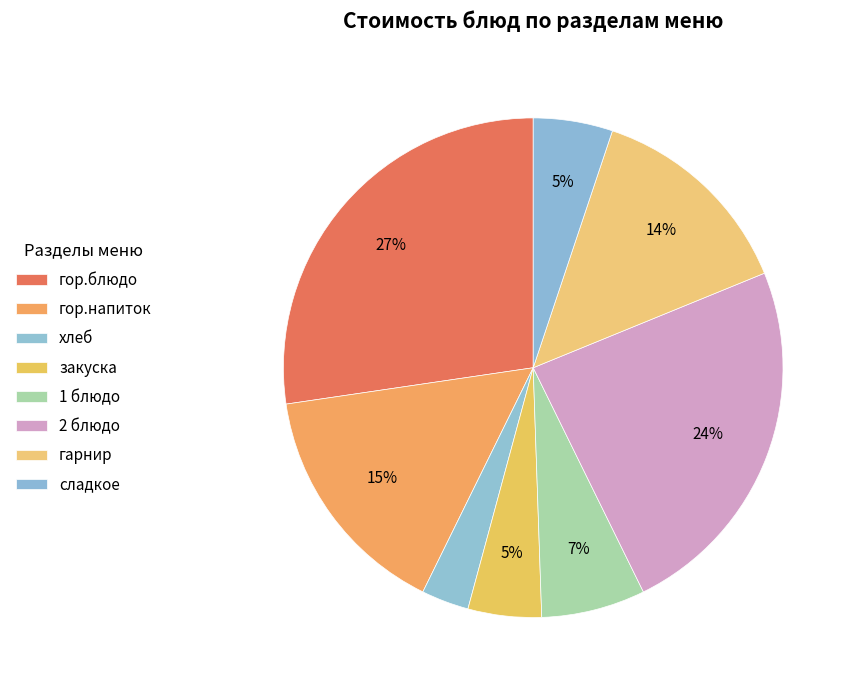

How many segments does this pie chart have?

8